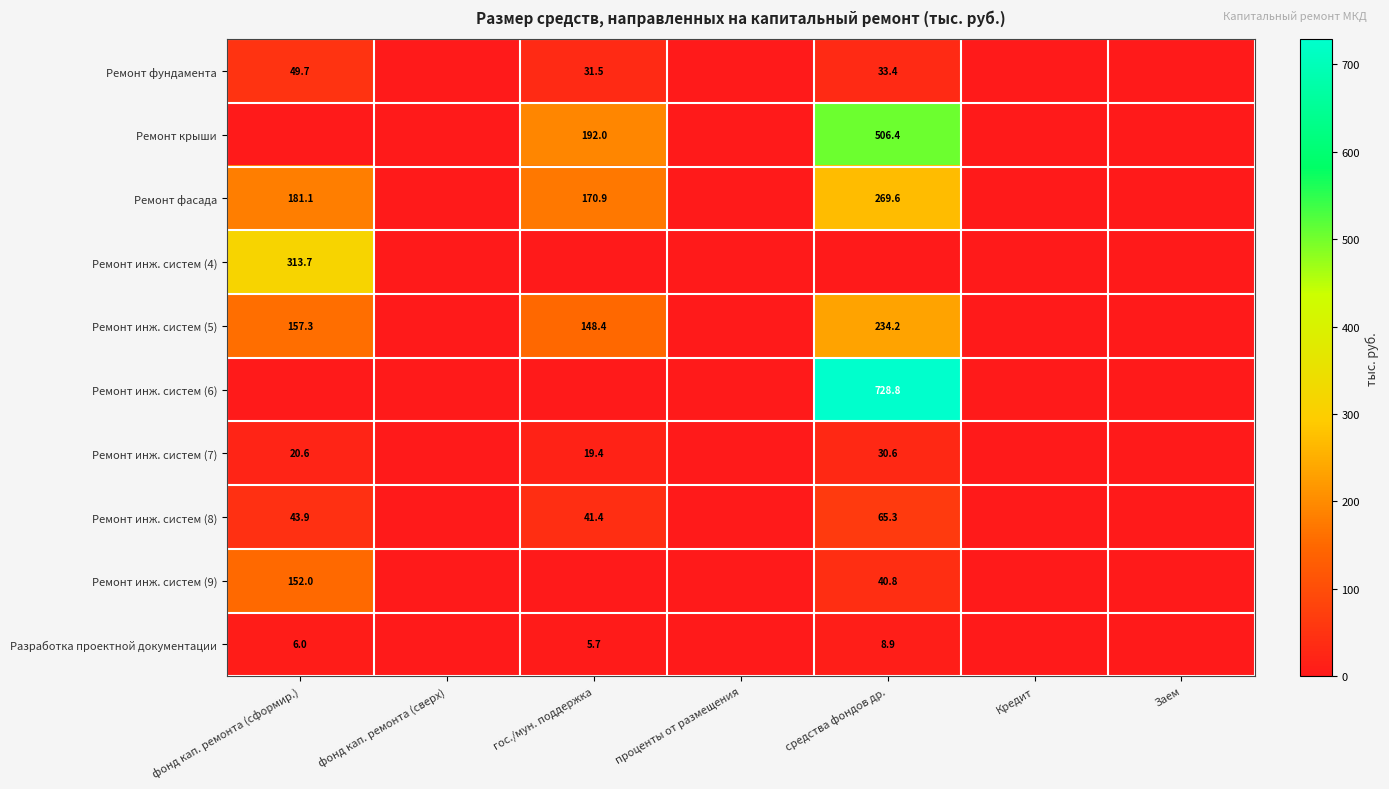

The Ремонт инж. систем (8) series shows 43.9 at фонд кап. ремонта (сформир.). True or false?

True